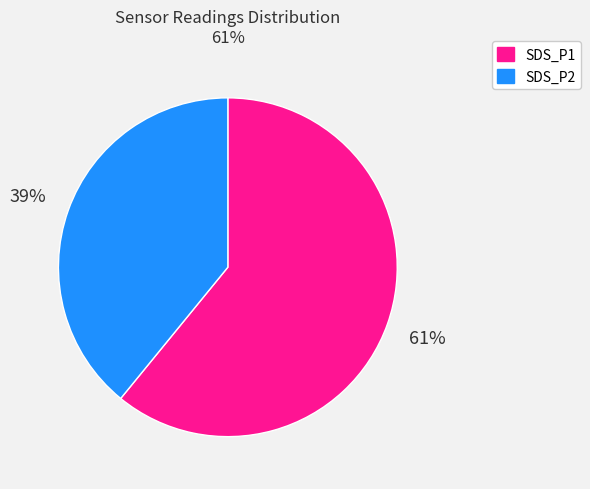

The SDS_P1 slice represents 61% of the pie. True or false?

True